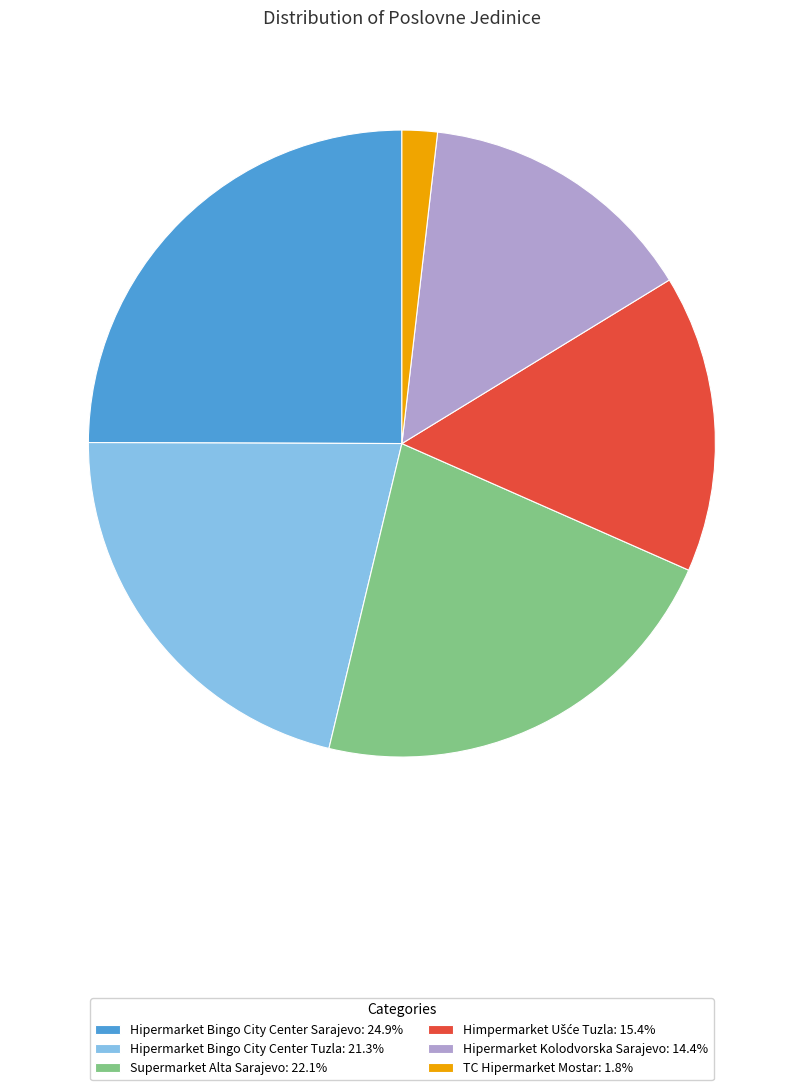

Approximately how many times larger is the value at Supermarket Alta Sarajevo: 22.1% compared to Hipermarket Bingo City Center Tuzla: 21.3%?

1.0